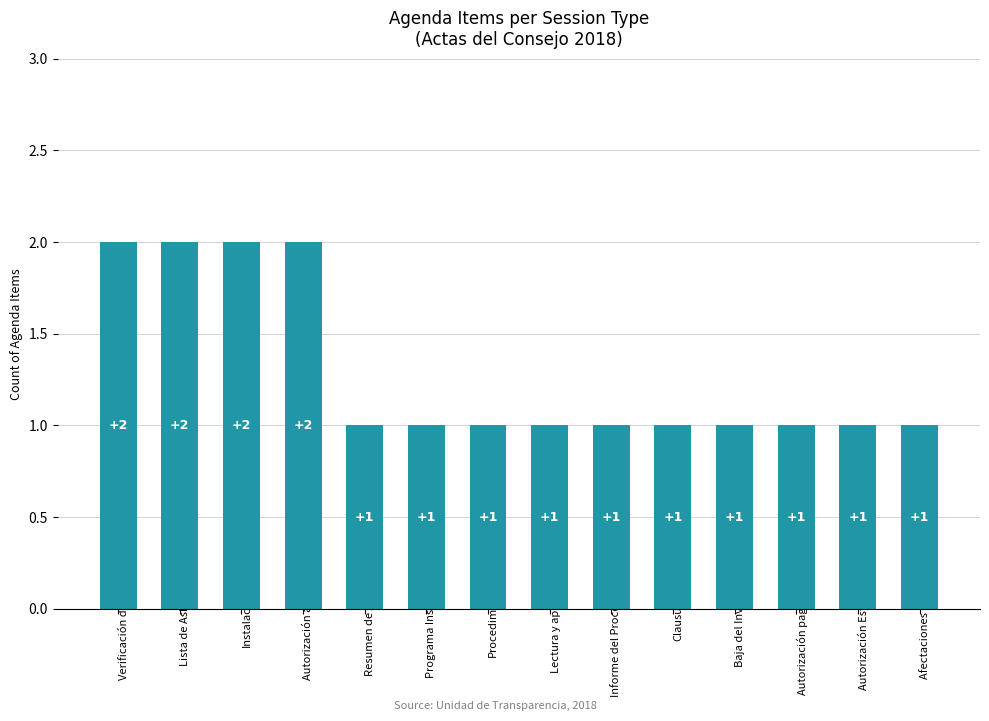

How many values are between 1 and 2?

14